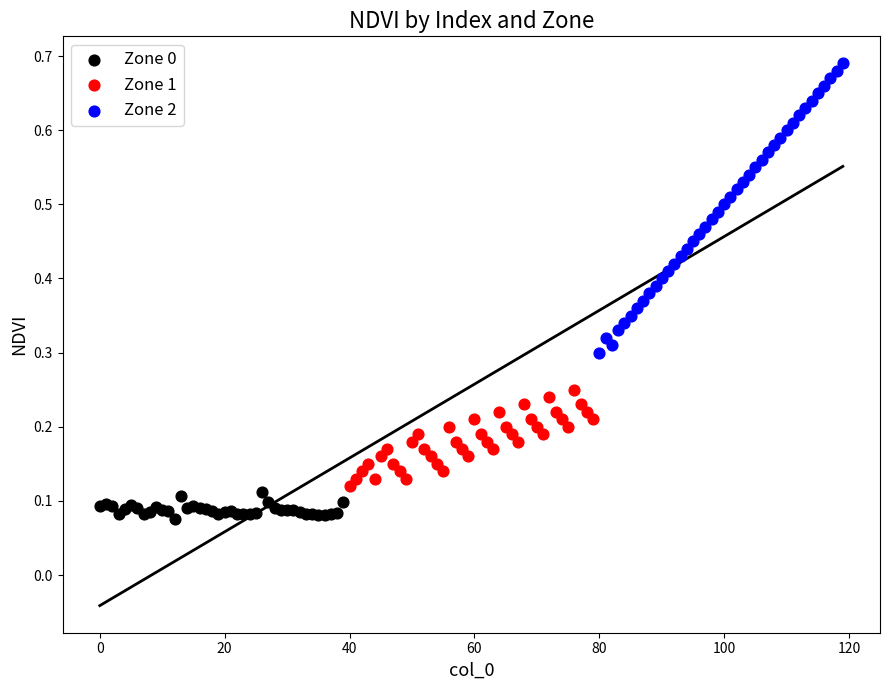

Which series contains the lowest Y value?

Zone 0